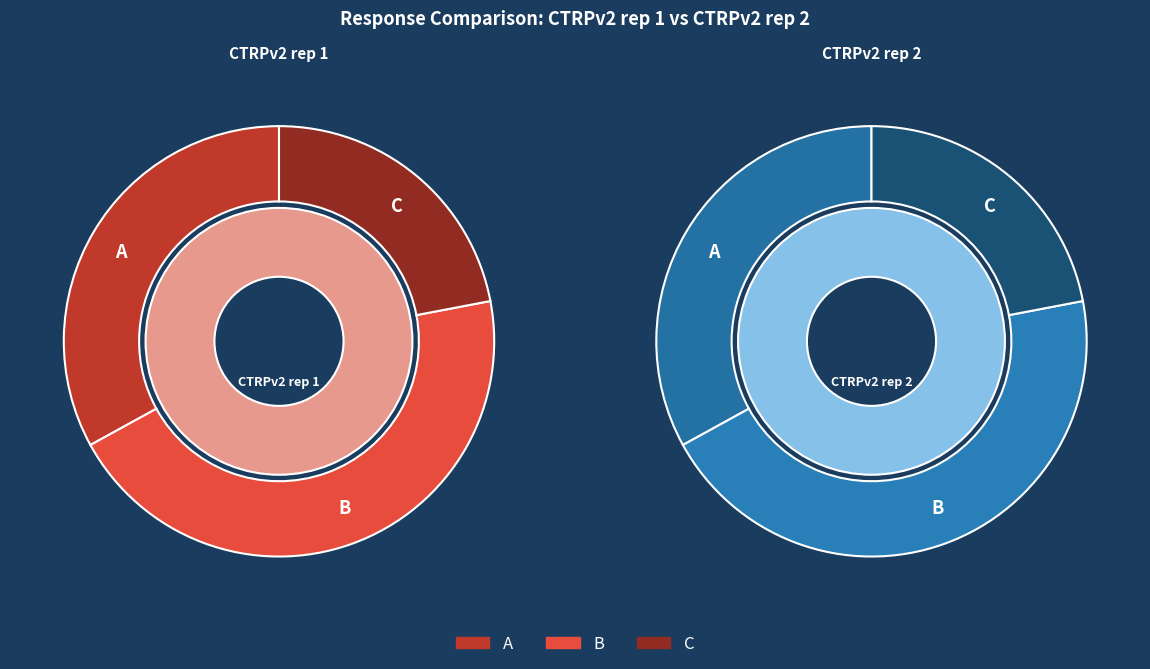

Does any single category account for the majority?

No